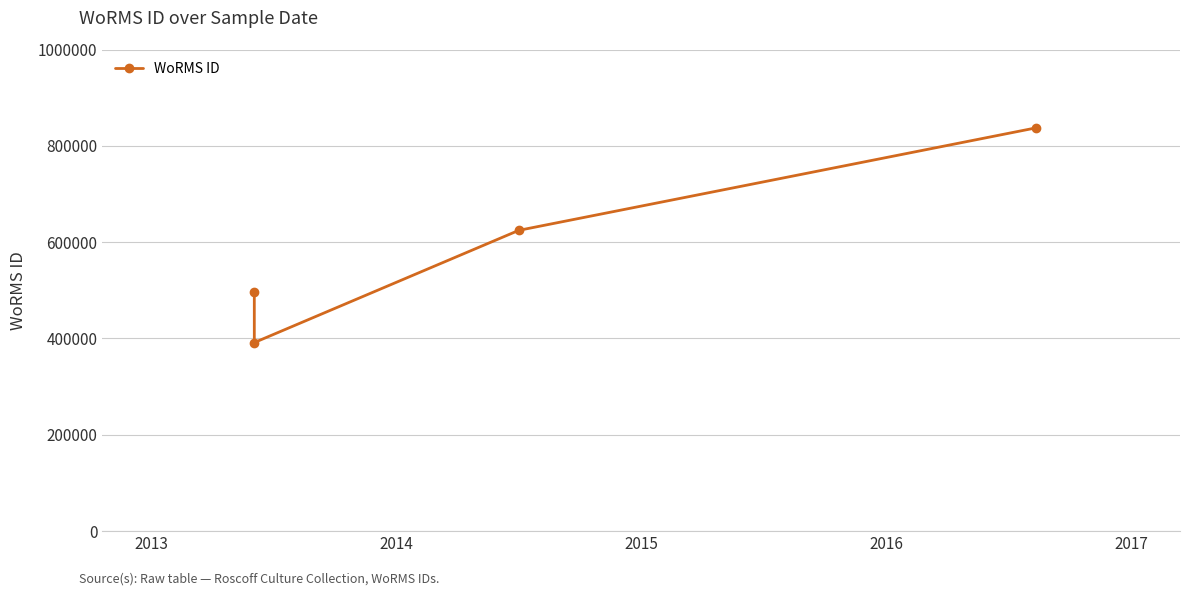

At which label does the data first exceed 624513?

2016